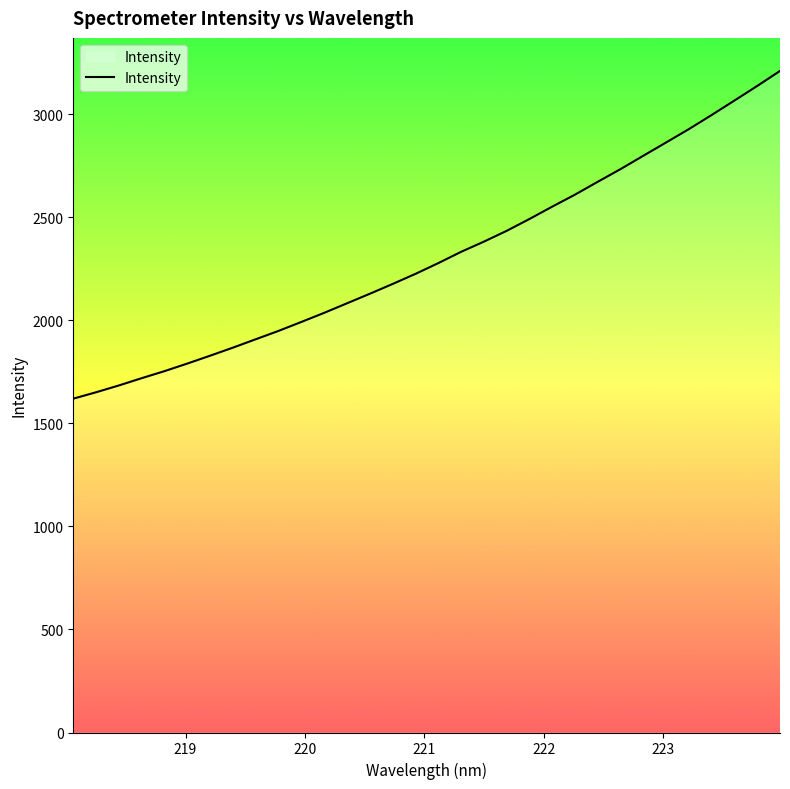

What is the maximum value shown in the chart?

3211.1